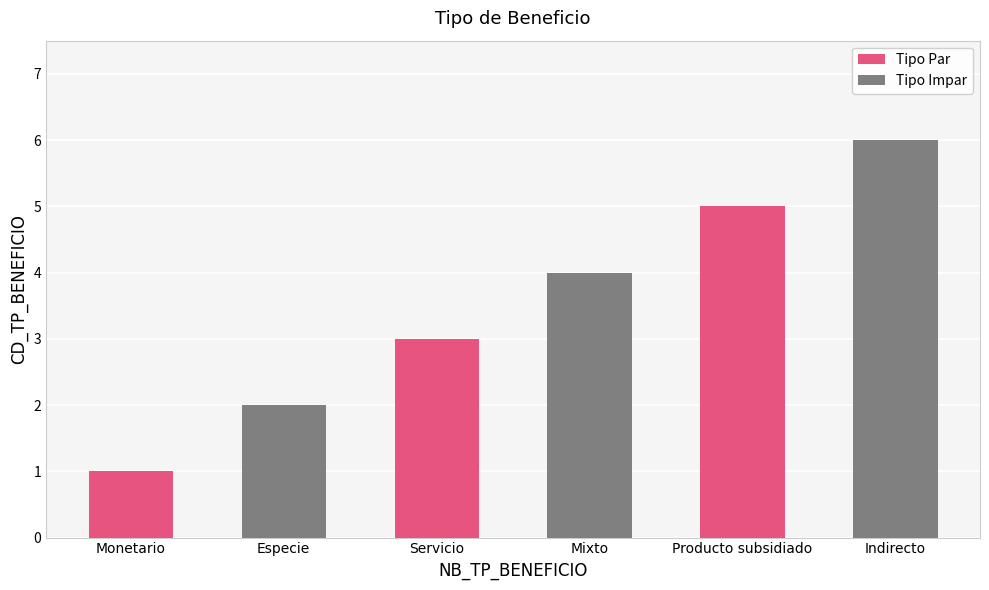

Rank the series by their maximum value, from highest to lowest.

Tipo Impar, Tipo Par